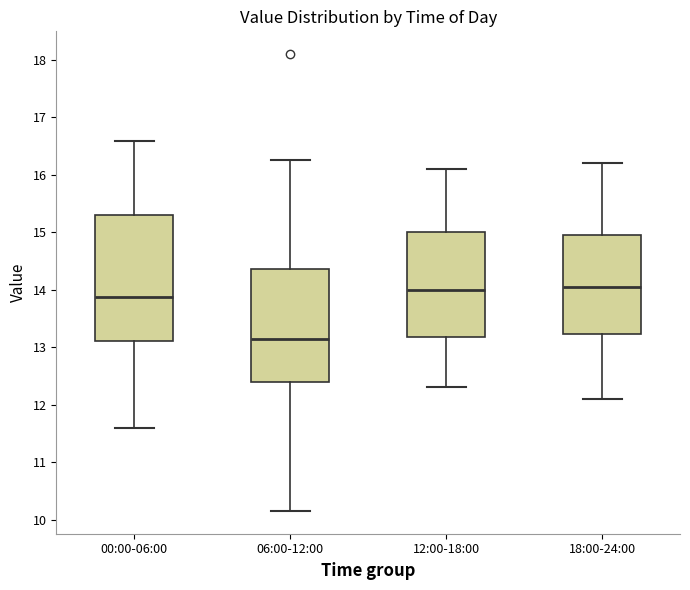

Which box is the tallest, from its lower edge to its upper edge?

00:00-06:00